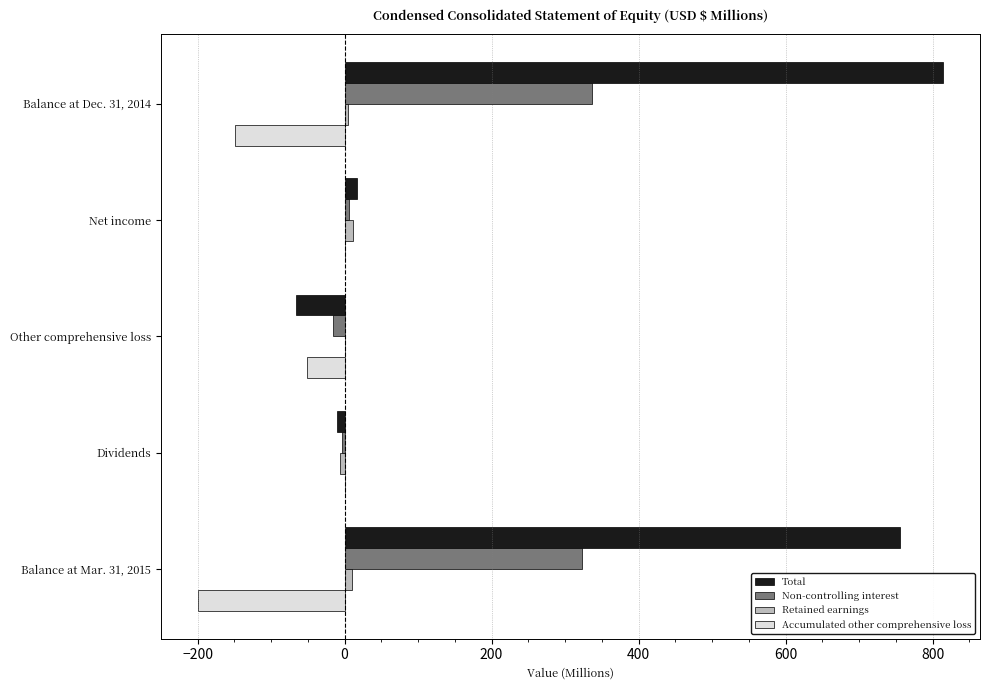

What is the greatest value displayed?

813.9